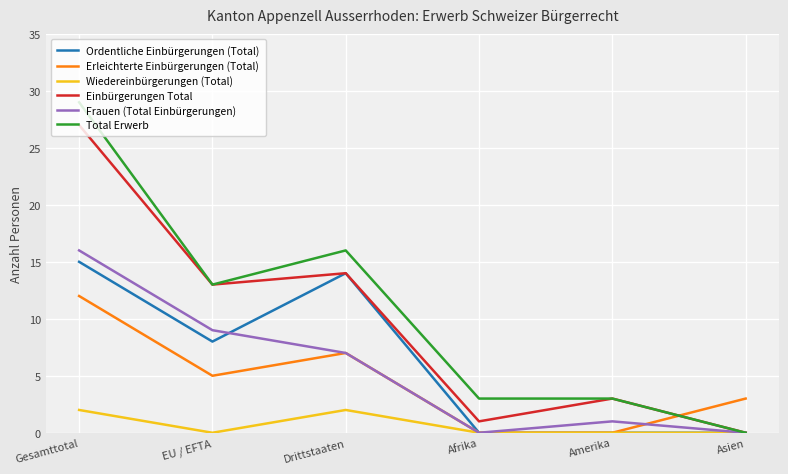

What position from the right is Drittstaaten?

4